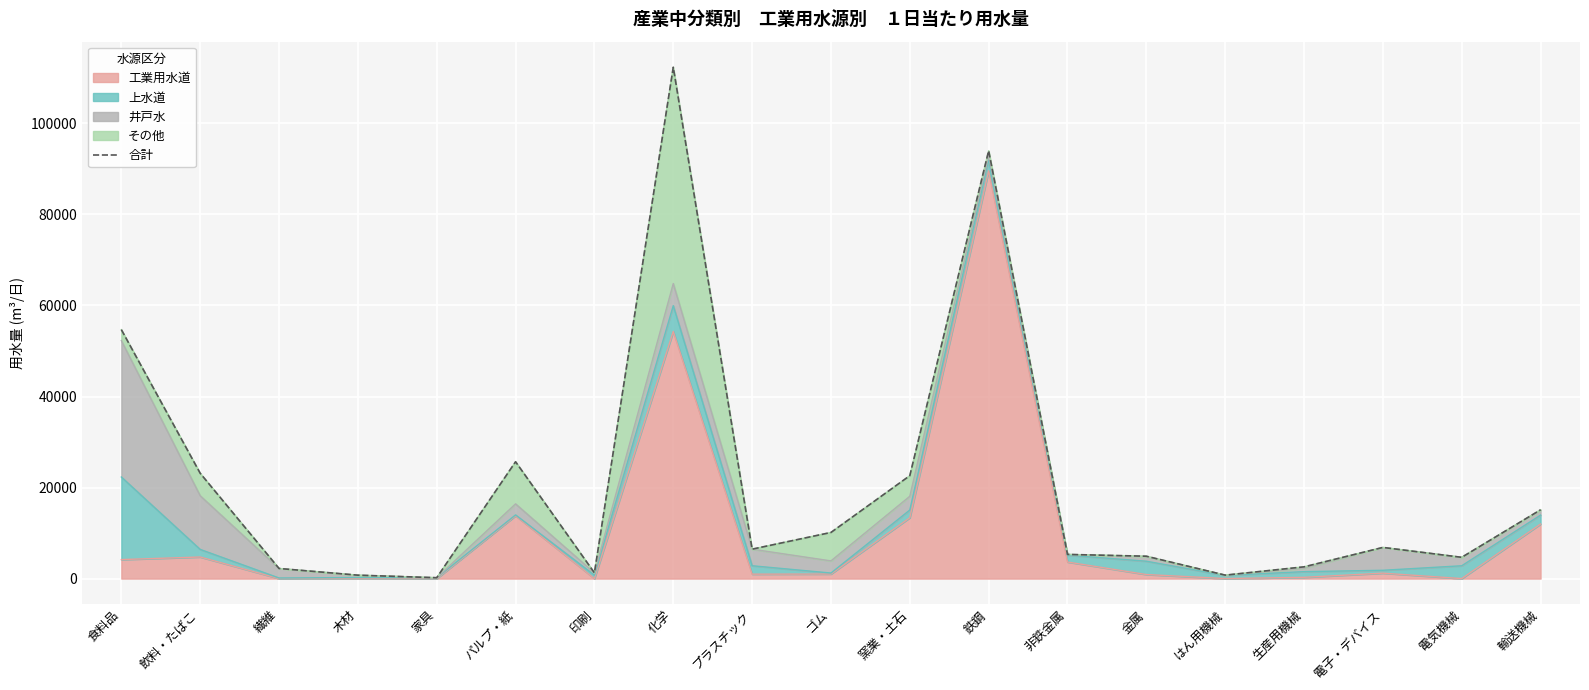

Reading left to right, transcribe all the data shown in this chart.

食料品=54685	飲料・たばこ=23137	繊維=2222	木材=750	家具=193	パルプ・紙=25666	印刷=1264	化学=112332	プラスチック=6465	ゴム=10136	窯業・土石=22609	鉄鋼=93992	非鉄金属=5311	金属=4915	はん用機械=759	生産用機械=2581	電子・デバイス=6845	電気機械=4673	輸送機械=15110